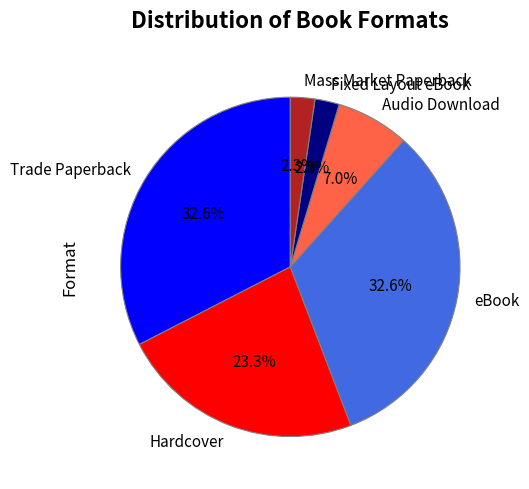

To the nearest percent, what is the difference between the Mass Market Paperback and eBook slice percentages?

30%